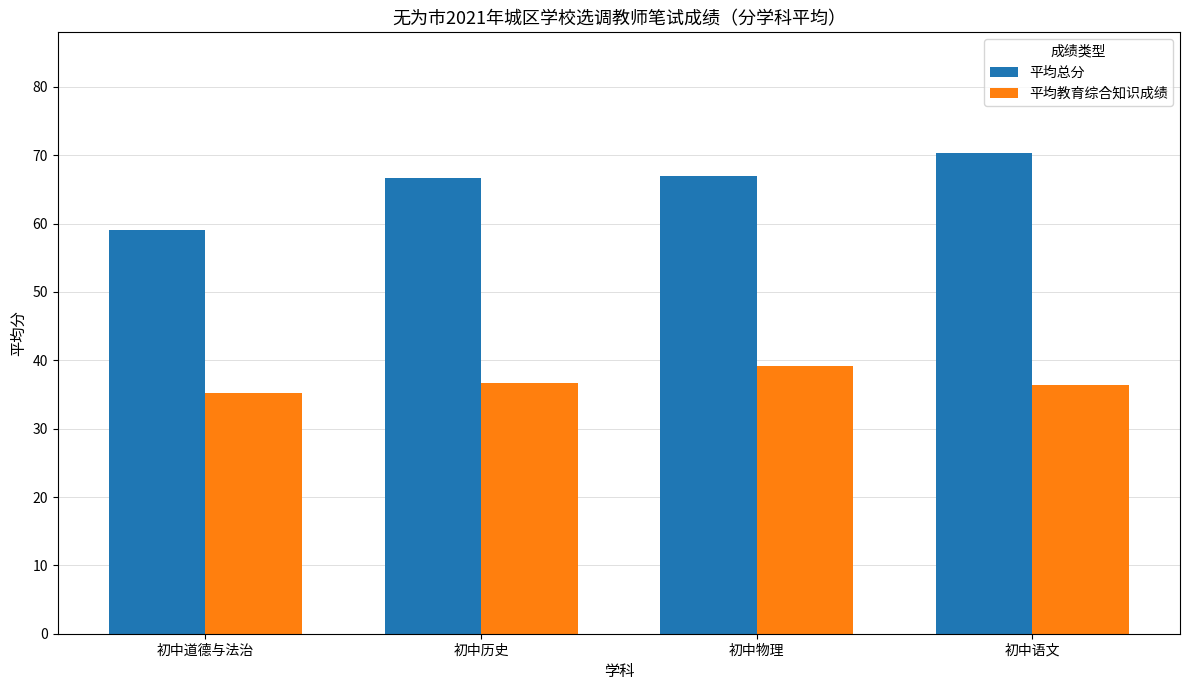

What is the average value of the 平均教育综合知识成绩 series?

36.9